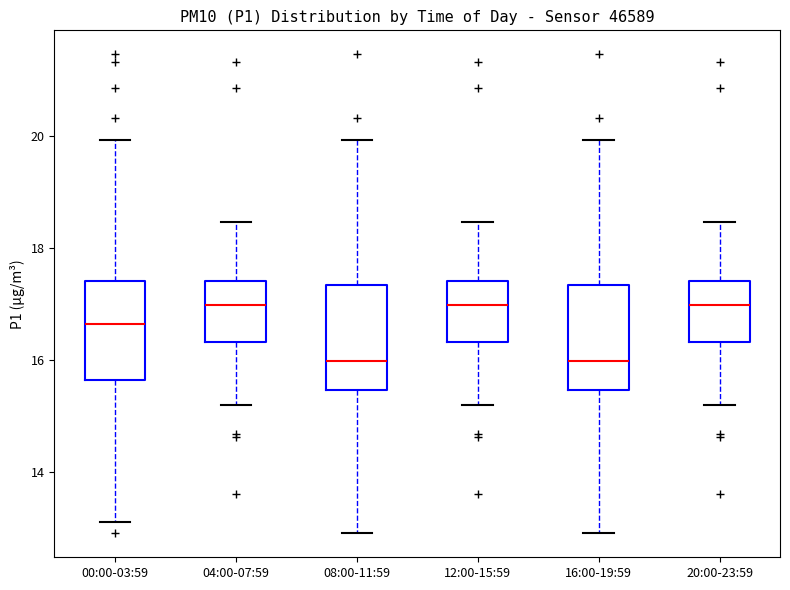

Reading left to right, read every box against the y-axis: the position of its median line, the range the box covers, and the ends of its whiskers. The values are not printed on the chart, so give them approximately, as read against the axis.

00:00-03:59: median 16.6, box 15.6 to 17.4, whiskers 13.2 to 20.0
04:00-07:59: median 17.0, box 16.4 to 17.4, whiskers 15.2 to 18.4
08:00-11:59: median 16.0, box 15.4 to 17.4, whiskers 13.0 to 20.0
12:00-15:59: median 17.0, box 16.4 to 17.4, whiskers 15.2 to 18.4
16:00-19:59: median 16.0, box 15.4 to 17.4, whiskers 13.0 to 20.0
20:00-23:59: median 17.0, box 16.4 to 17.4, whiskers 15.2 to 18.4